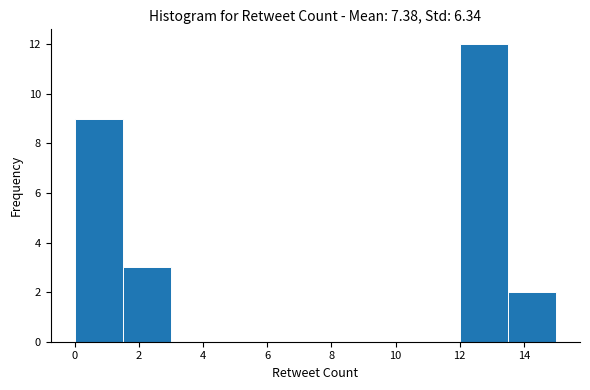

Reading left to right, list every bar in this chart as the range it spans on the x-axis followed by its height. Neither the bar edges nor the heights are printed on the chart, so give them approximately, as read against the axes.

0.0 to 1.5: 9
1.5 to 3.0: 3
3.0 to 4.5: 0
4.5 to 6.0: 0
6.0 to 7.5: 0
7.5 to 9.0: 0
9.0 to 10.5: 0
10.5 to 12.0: 0
12.0 to 13.5: 12
13.5 to 15.0: 2